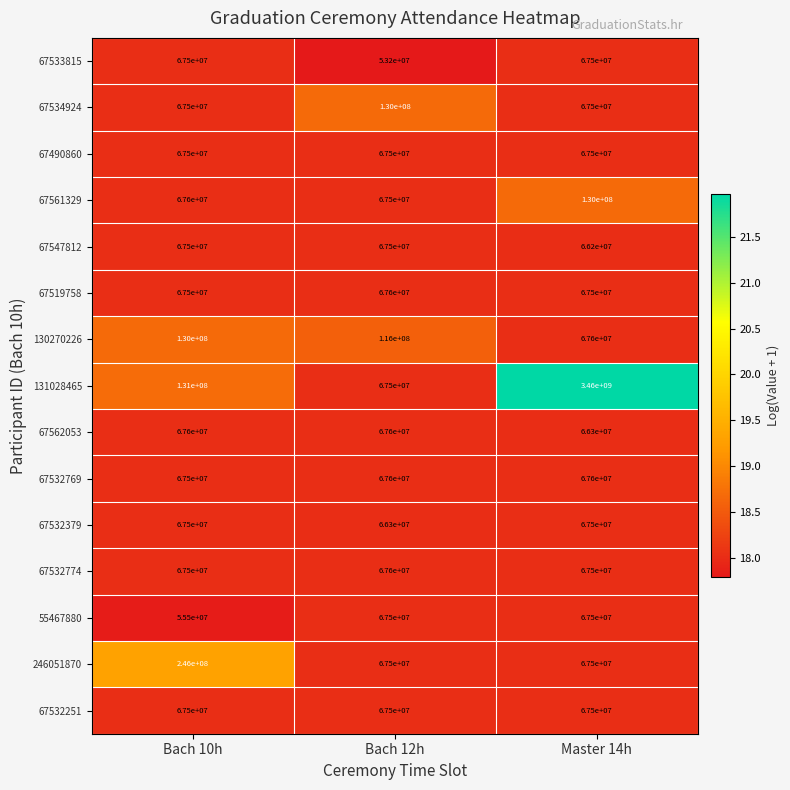

What is the spread (max minus min) of values at Master 14h?

3393800000